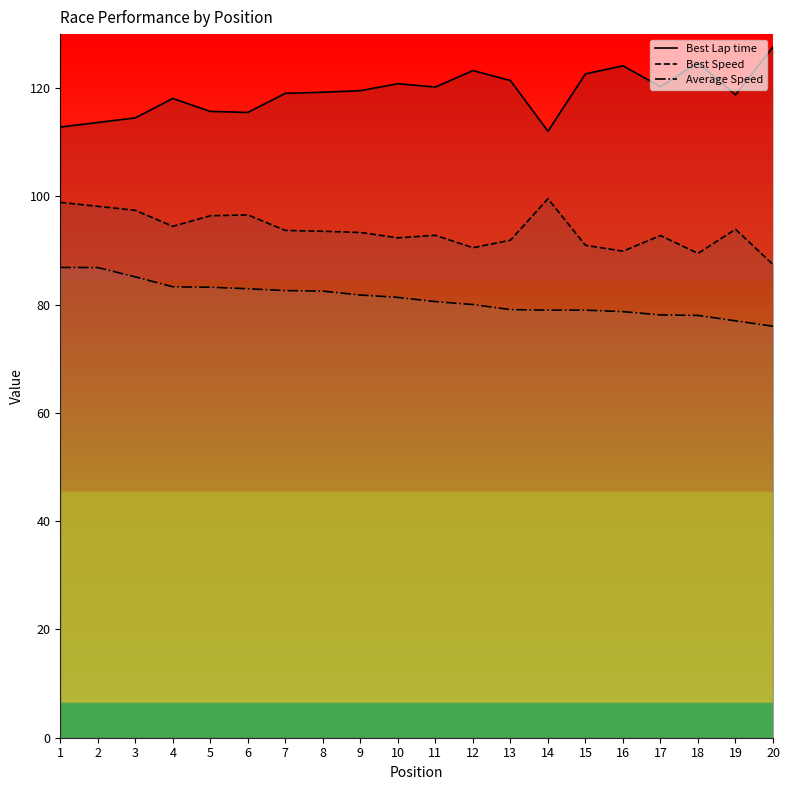

What is the value of the Average Speed point at the 8th from the left?

82.5